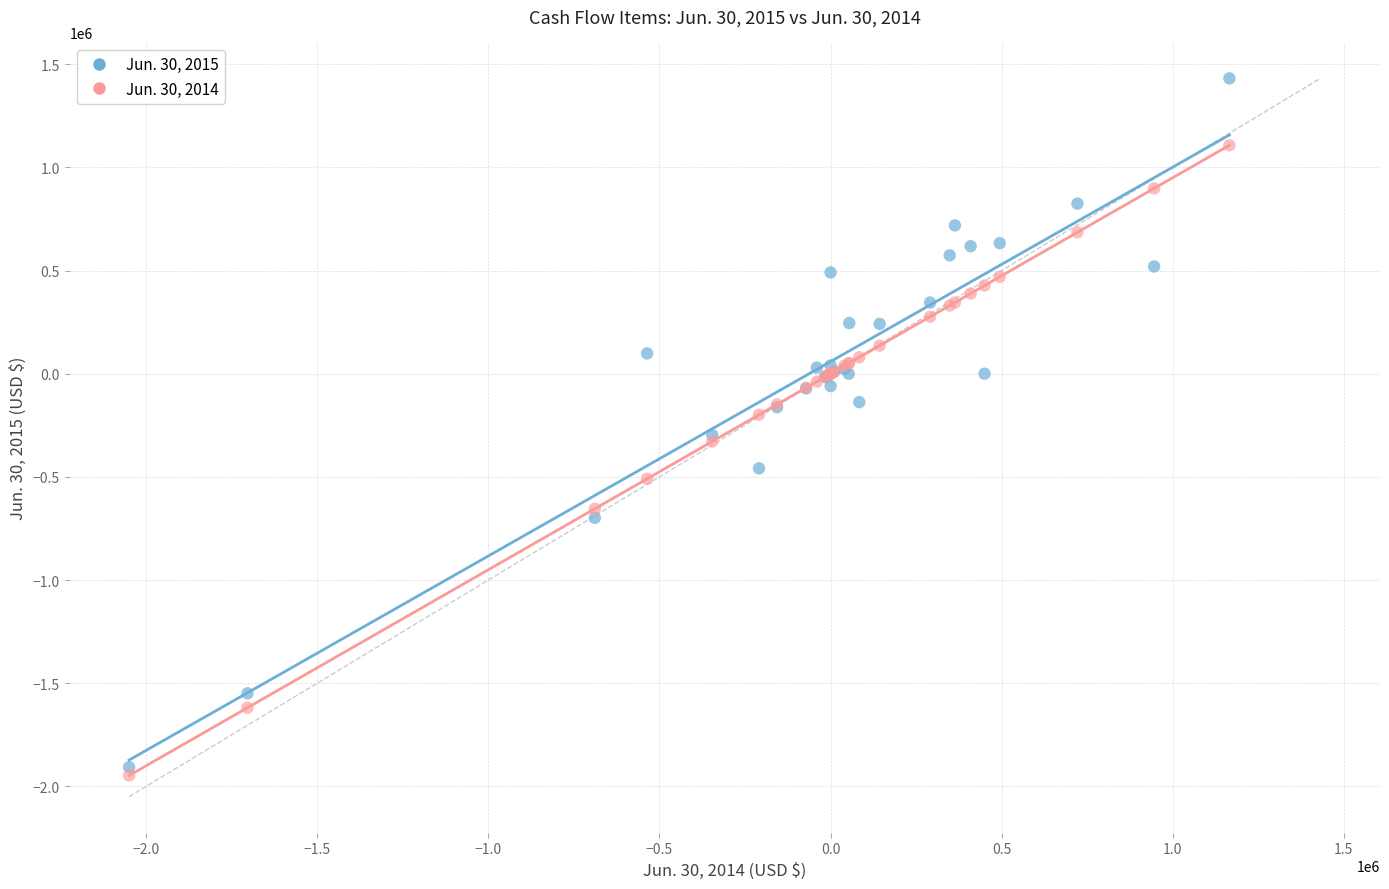

What is the X range (max minus min) for the scatter plot?

3215678.0